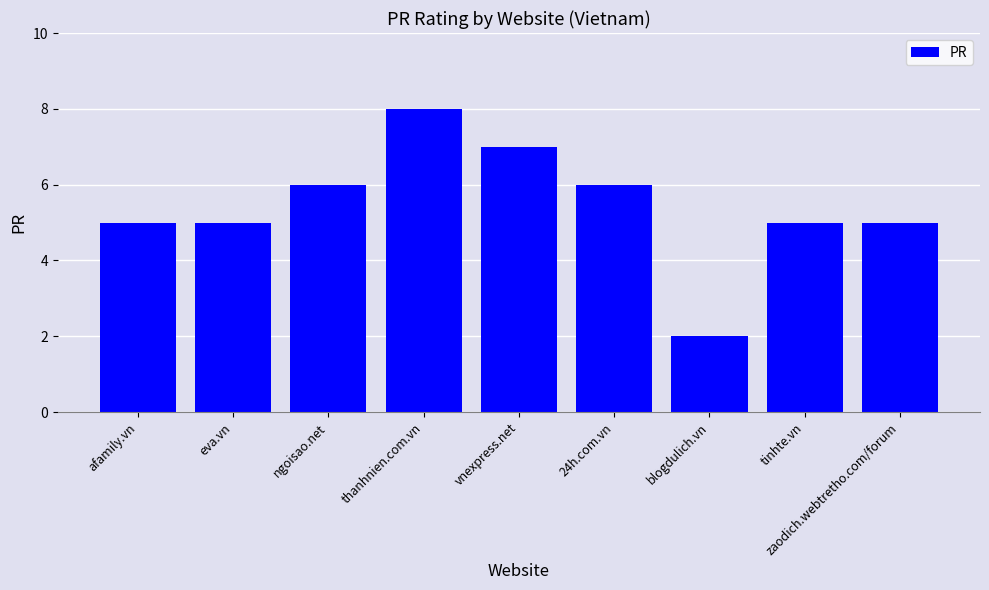

Reading left to right, what are all the values shown in this chart?

5	5	6	8	7	6	2	5	5